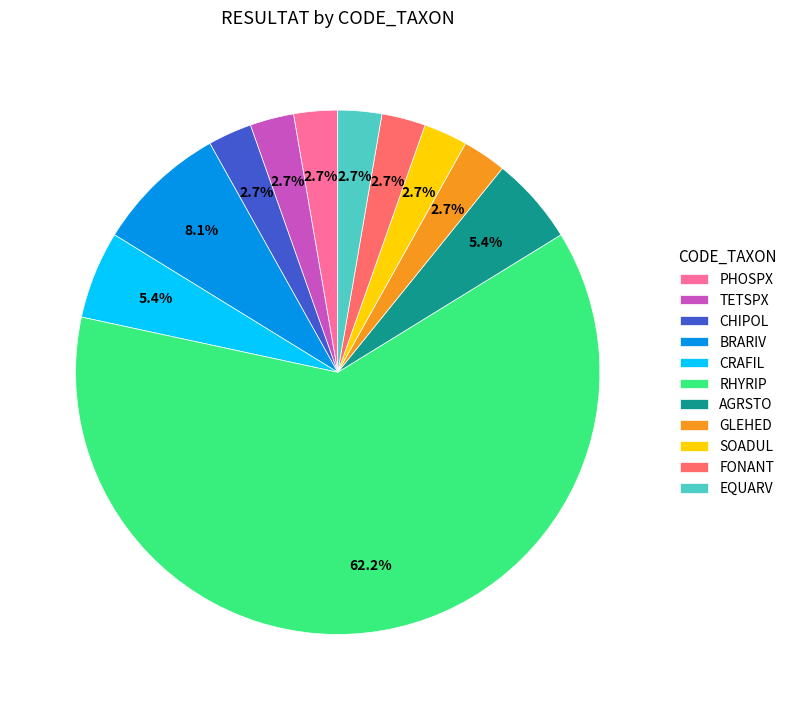

How much of the chart is everything except CHIPOL?

97.3%